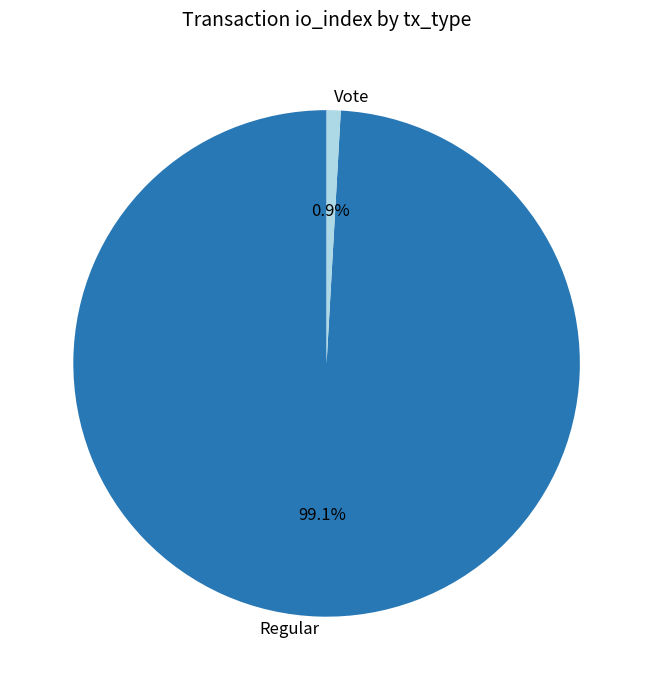

What portion of the pie excludes Regular?

0.9%